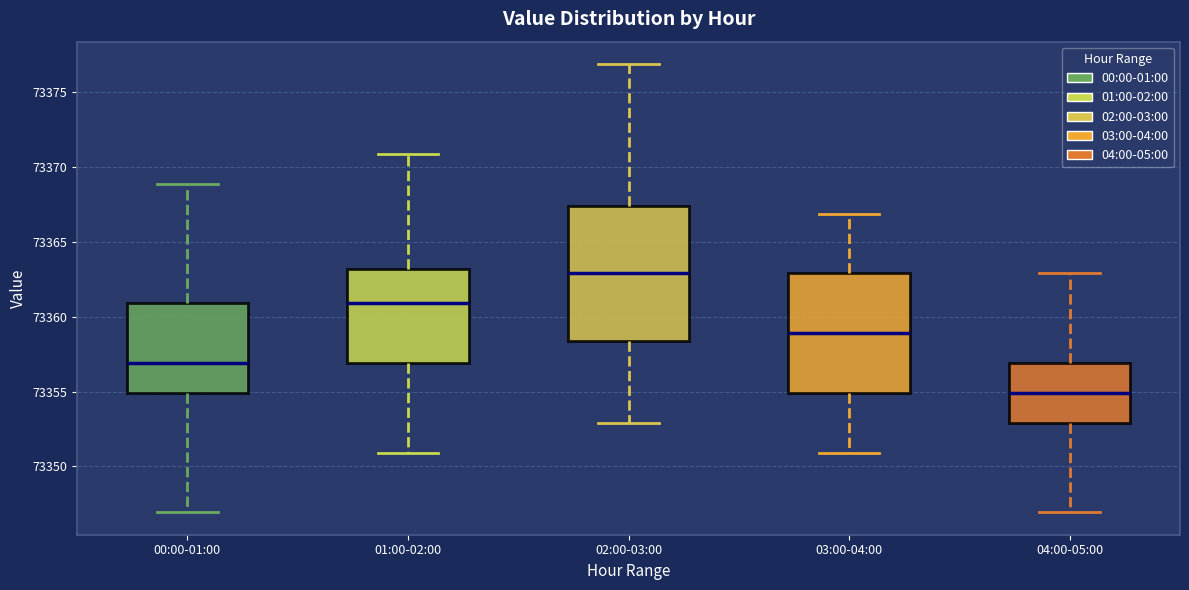

Which box's median line is the highest?

02:00-03:00